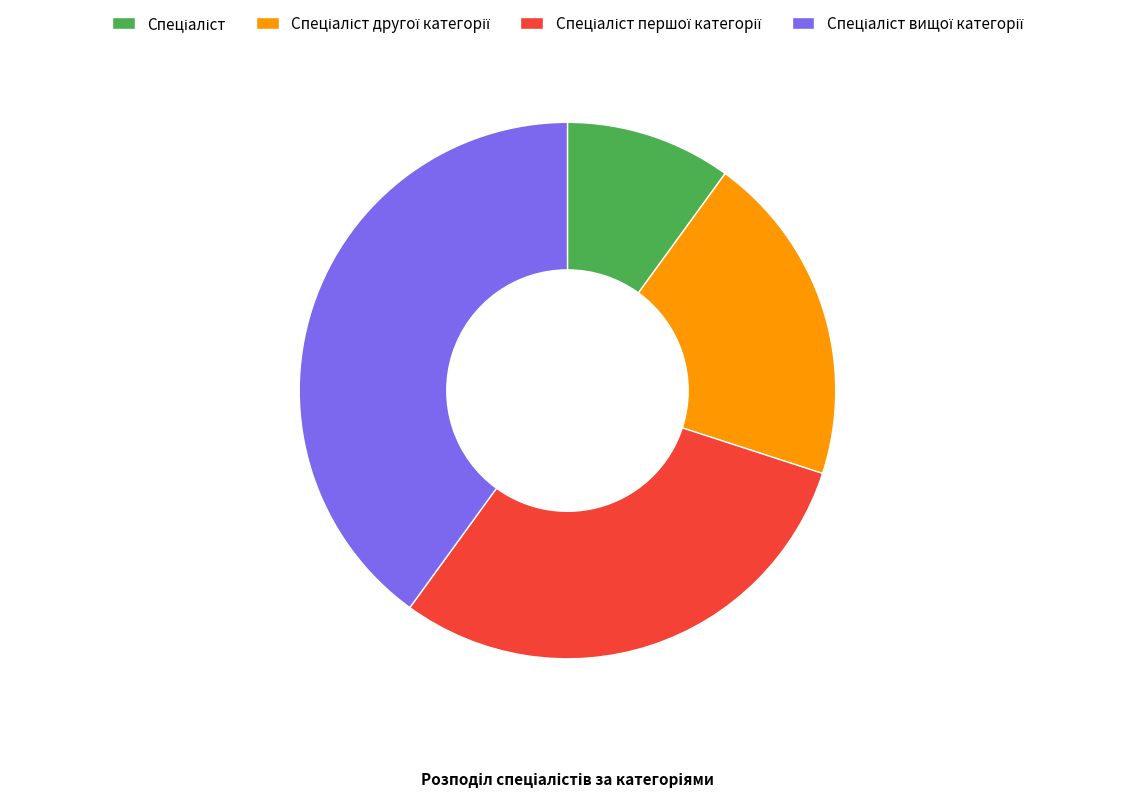

Is there a majority slice in this chart?

No